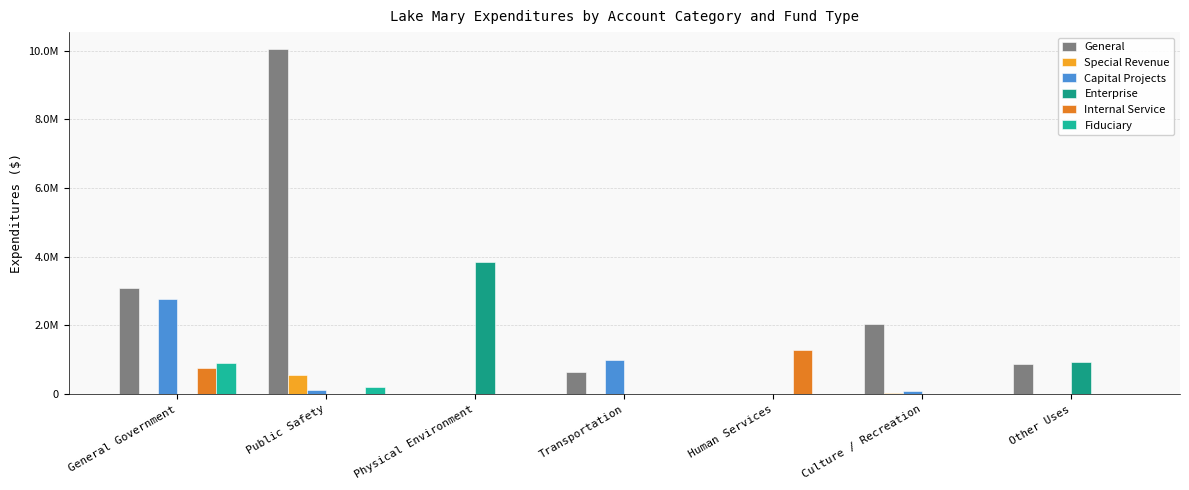

The Fiduciary series shows 202288 at Public Safety. True or false?

True